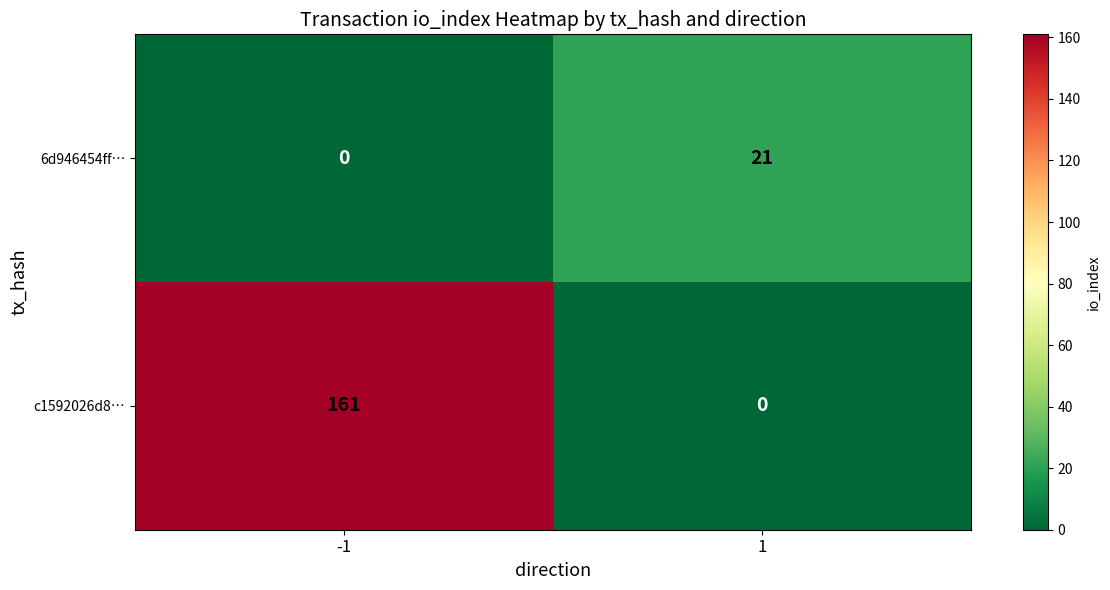

What is the total value across all series at -1?

161